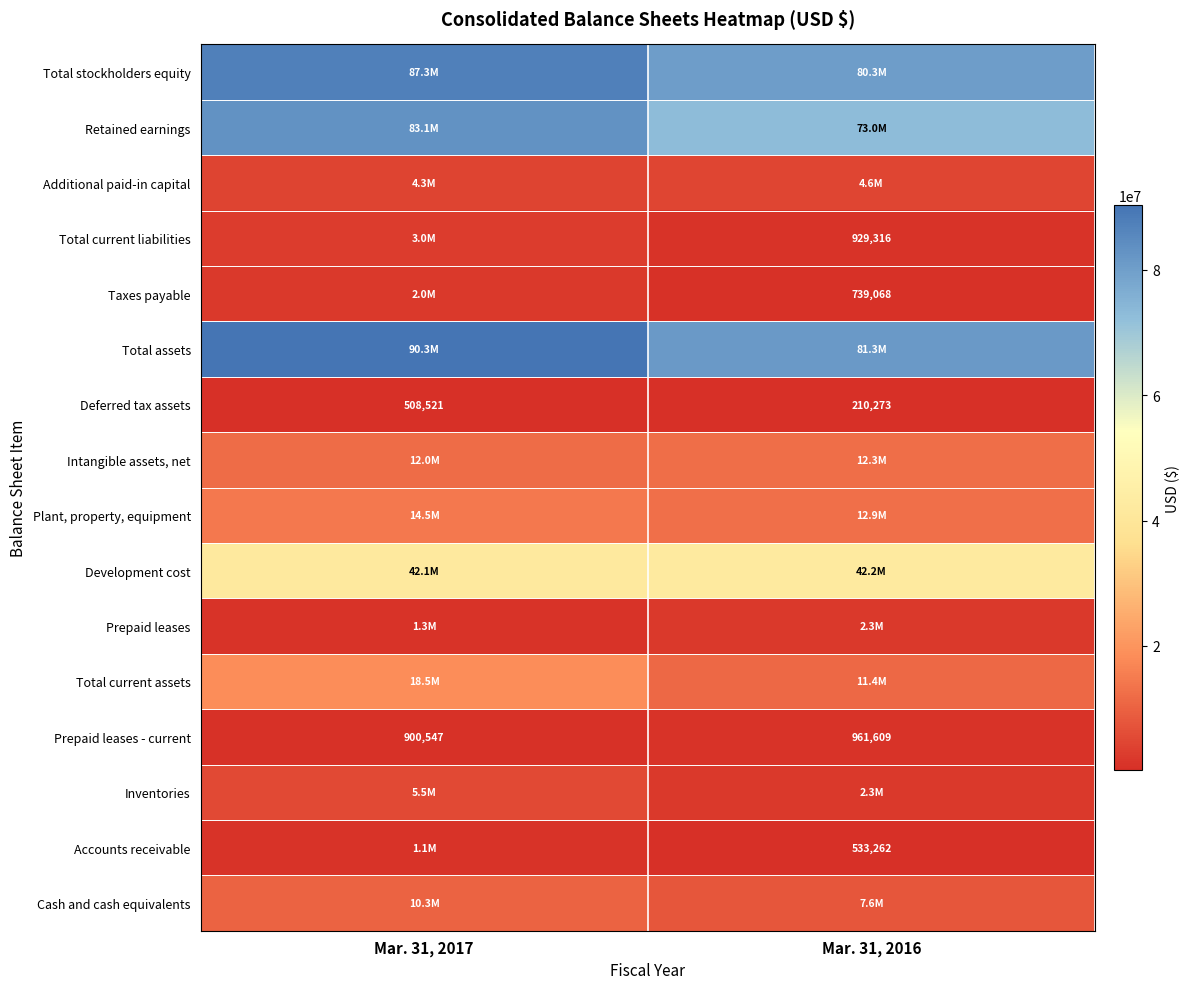

What is the sum of all Deferred tax assets values?

718794